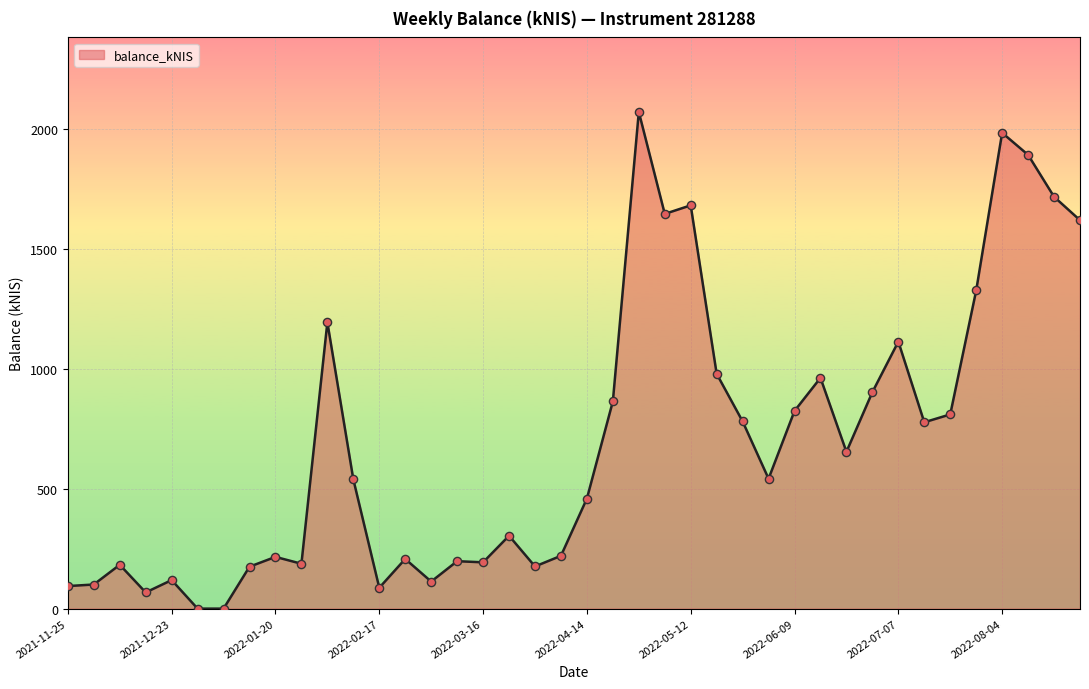

What is the greatest value displayed?

2072.0